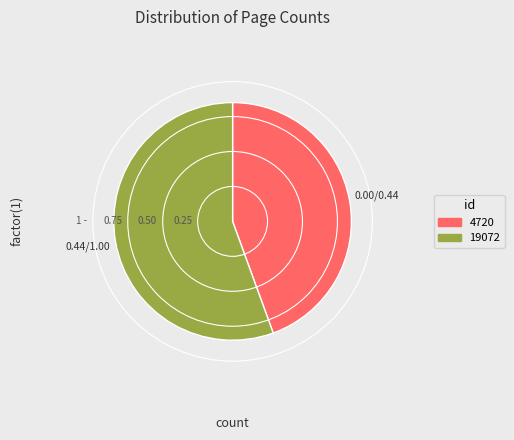

True or false: 19072 accounts for 56% of the total.

True